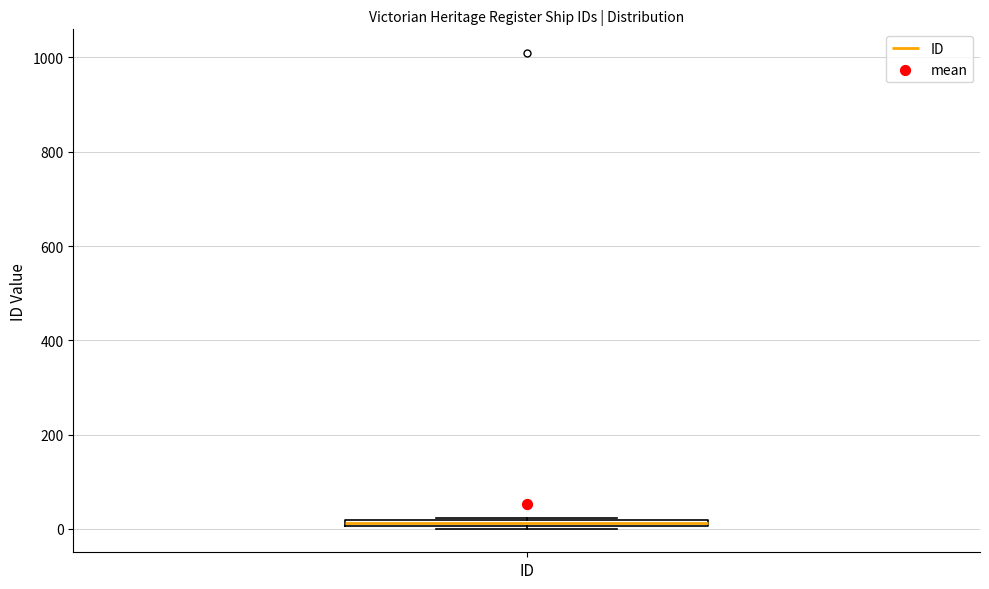

Where is the lower edge of the box for ID on the y-axis? The values are not printed on the chart, so give them approximately, as read against the axis.

0